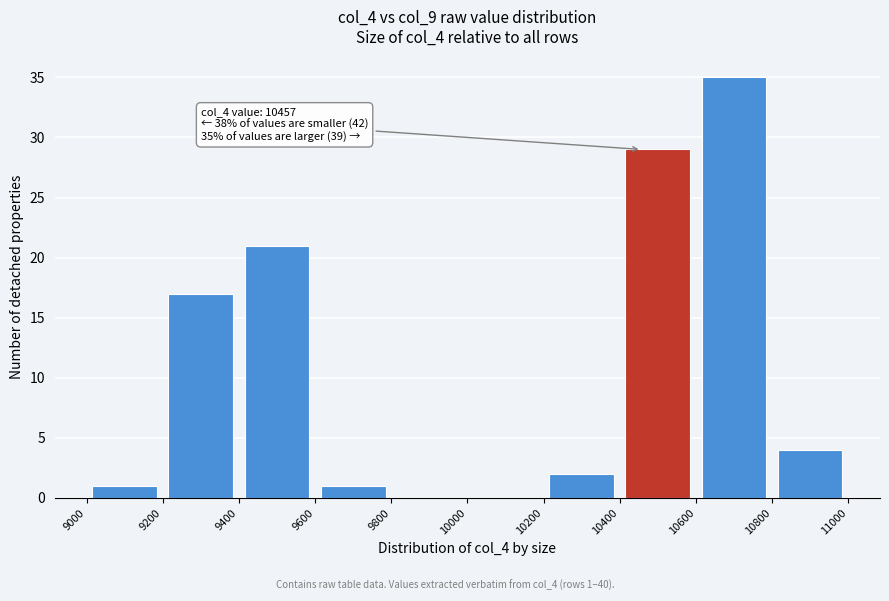

Over which range of the x-axis is the bar tallest?

10600 to 10800